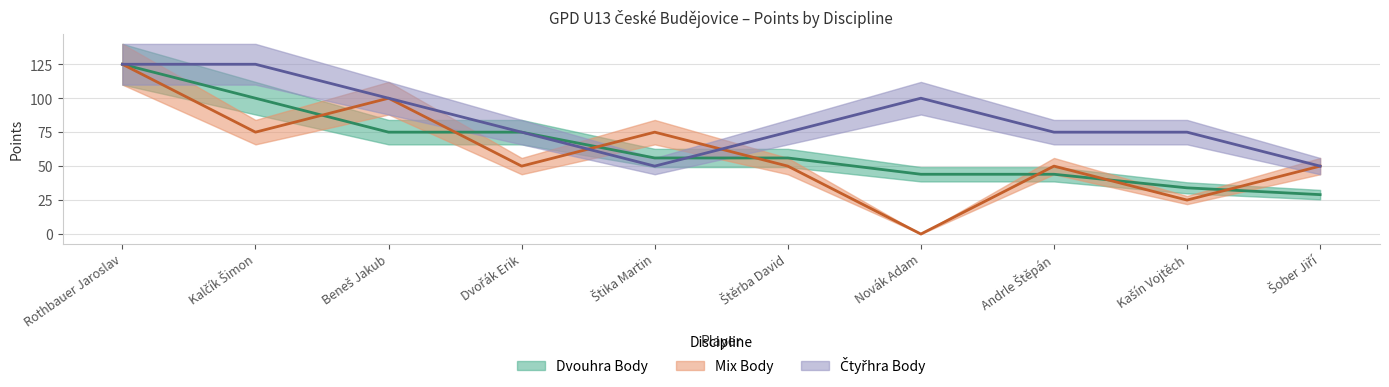

True or false: Mix Body has more than 1 interior local peaks.

True